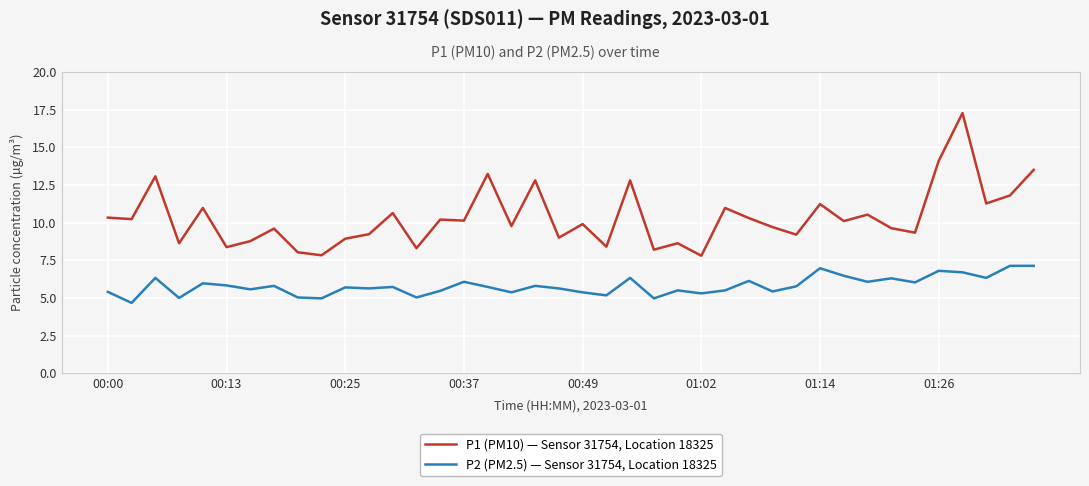

What are all the series names shown in the legend?

P1 (PM10) — Sensor 31754, Location 18325, P2 (PM2.5) — Sensor 31754, Location 18325